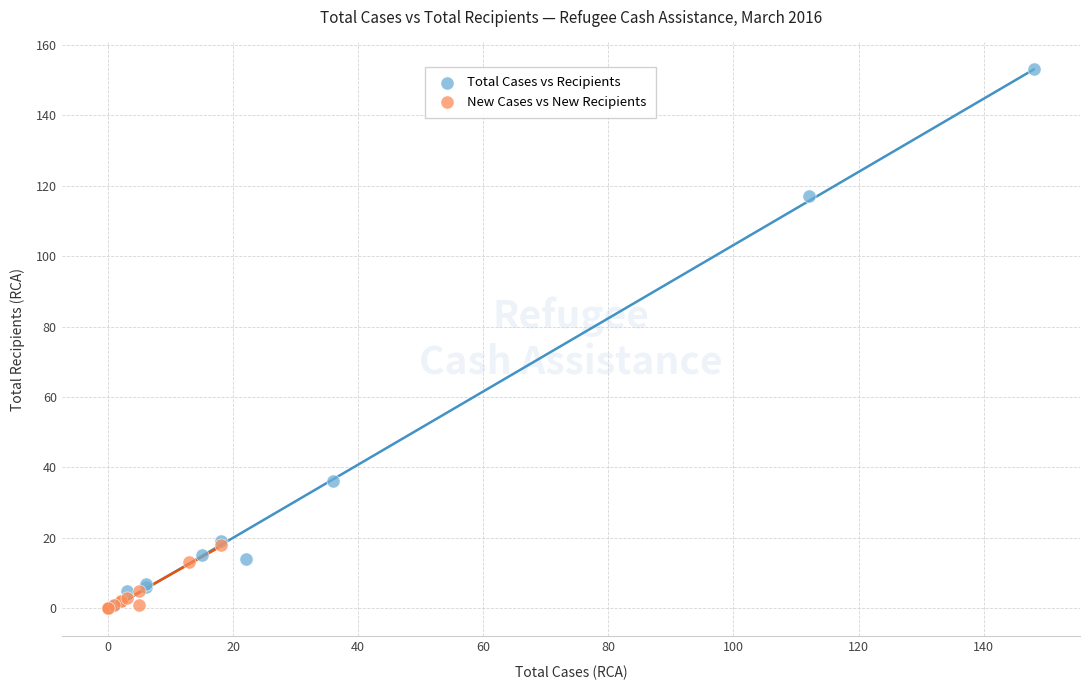

Which series has the widest spread of Y values?

Total Cases vs Recipients